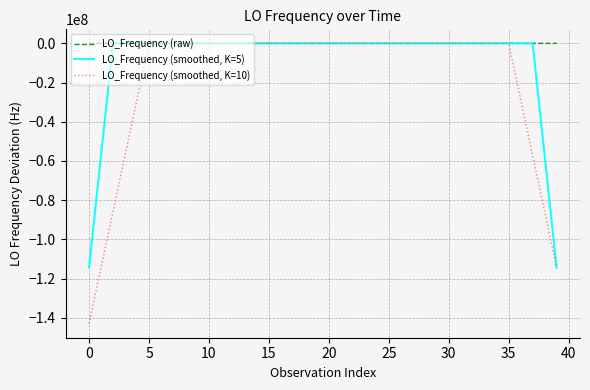

What is the smallest value displayed?

-143023503.1